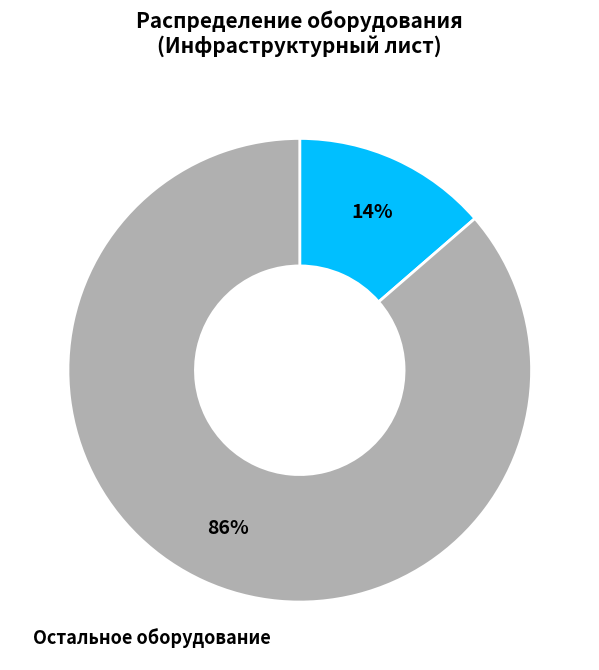

Is there any slice that represents more than half of the pie?

Yes